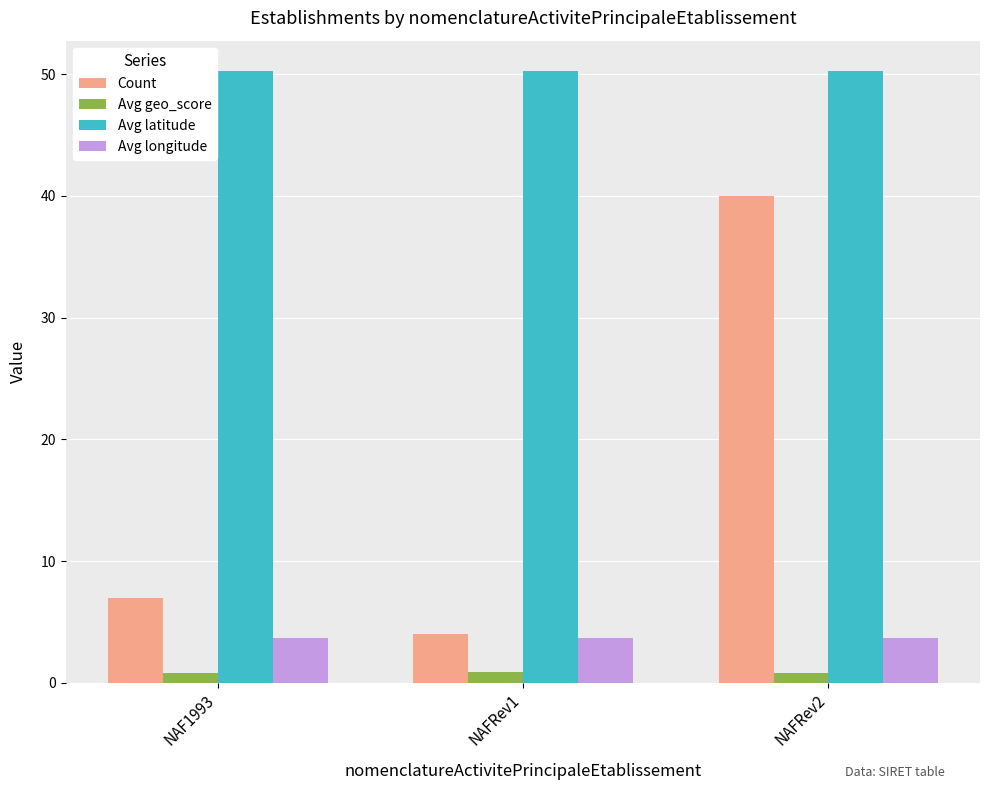

At which label does Count reach its peak?

NAFRev2